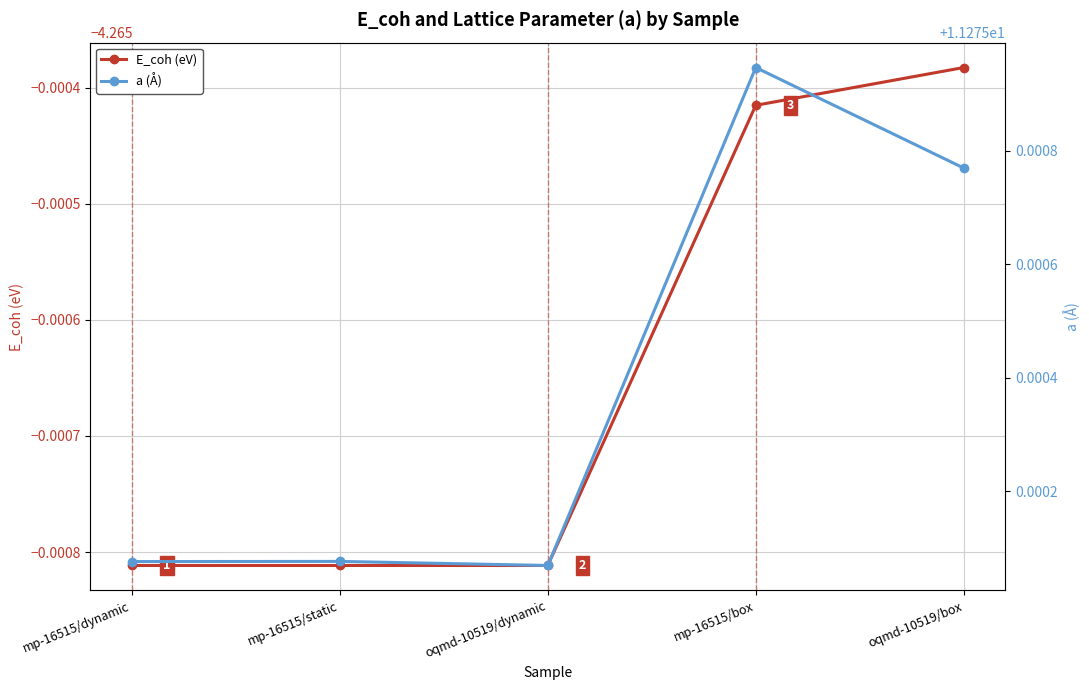

True or false: a (Å) and E_coh (eV) intersect in this chart.

False